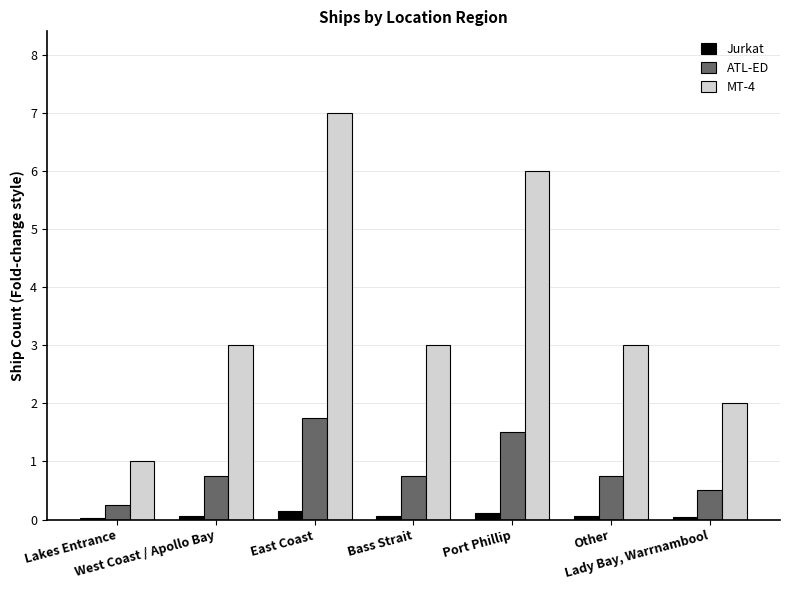

How many data points does each series have?

7